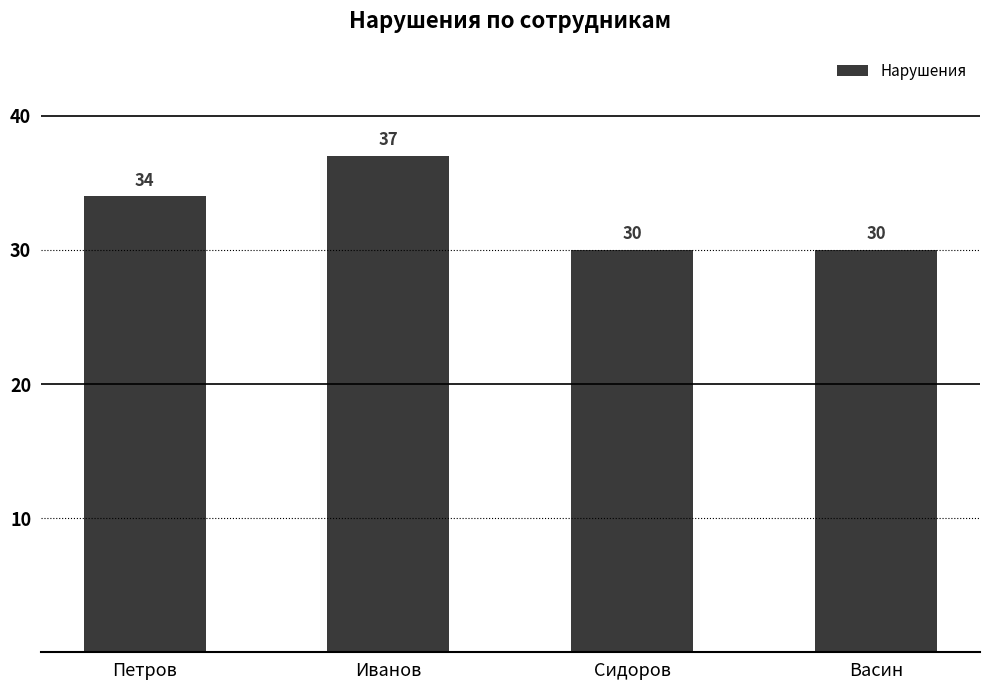

Between Иванов and Васин, which is larger?

Иванов